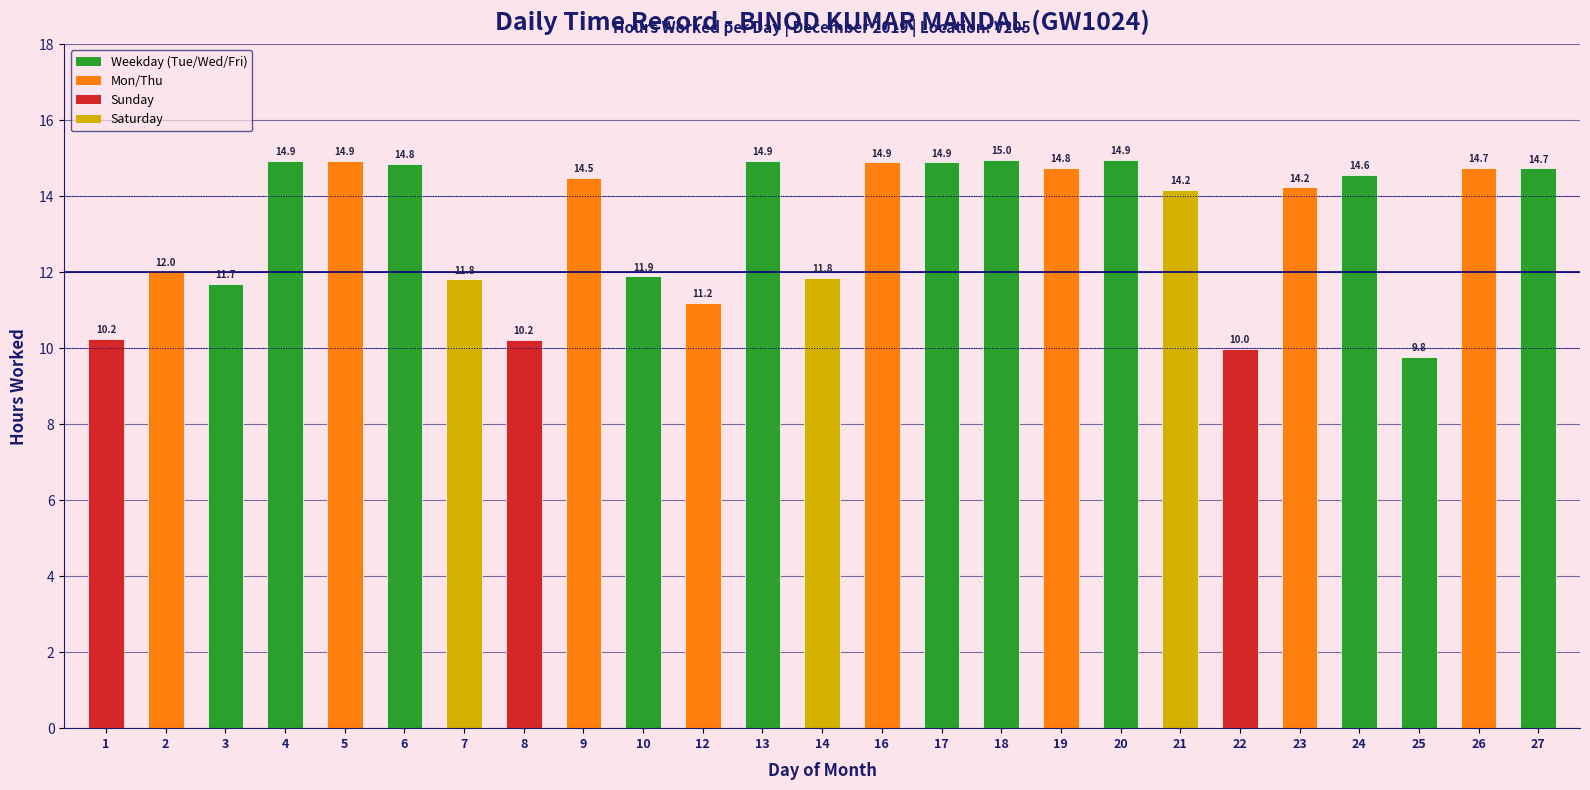

What is the difference between the values at 8 and 5?

4.7